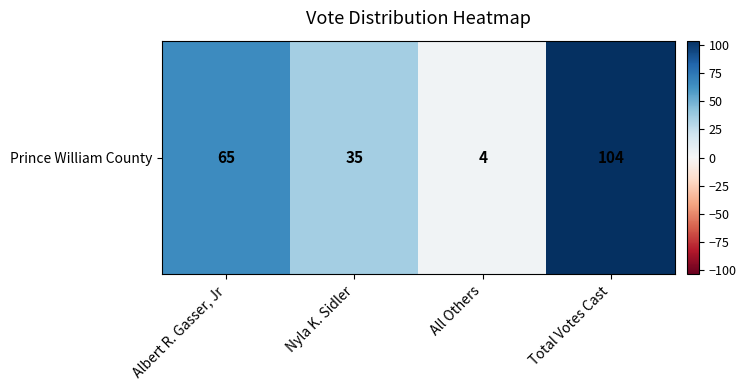

List the labels in order of value, smallest first.

All Others, Nyla K. Sidler, Albert R. Gasser, Jr, Total Votes Cast